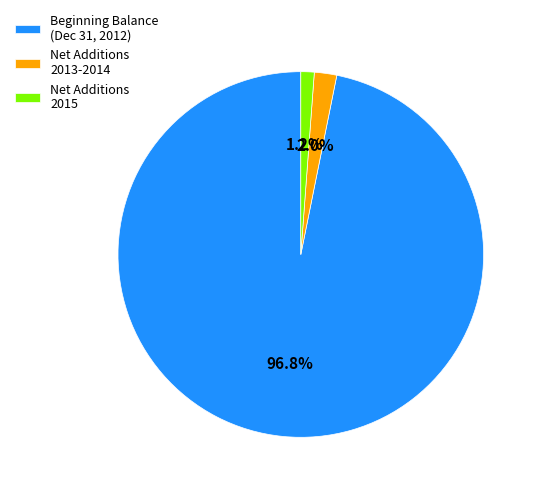

What is the smallest slice in the pie chart?

Net Additions 2015